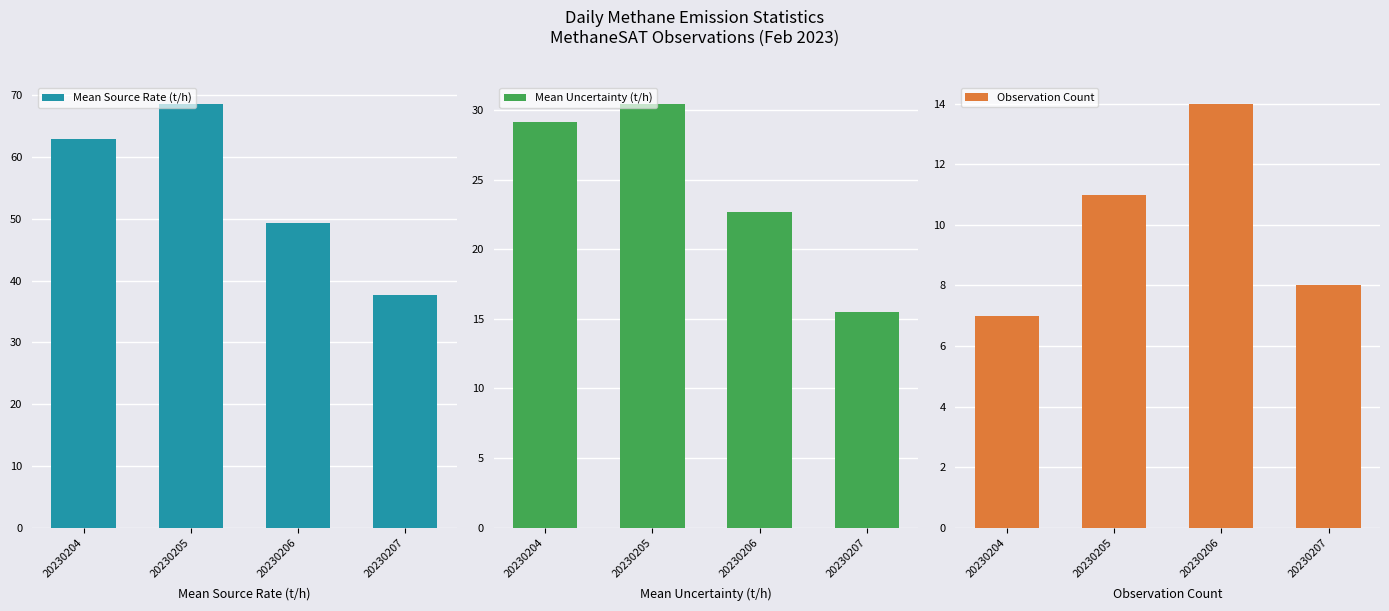

Where is Mean Source Rate (t/h) nearest to the value 53?

20230206